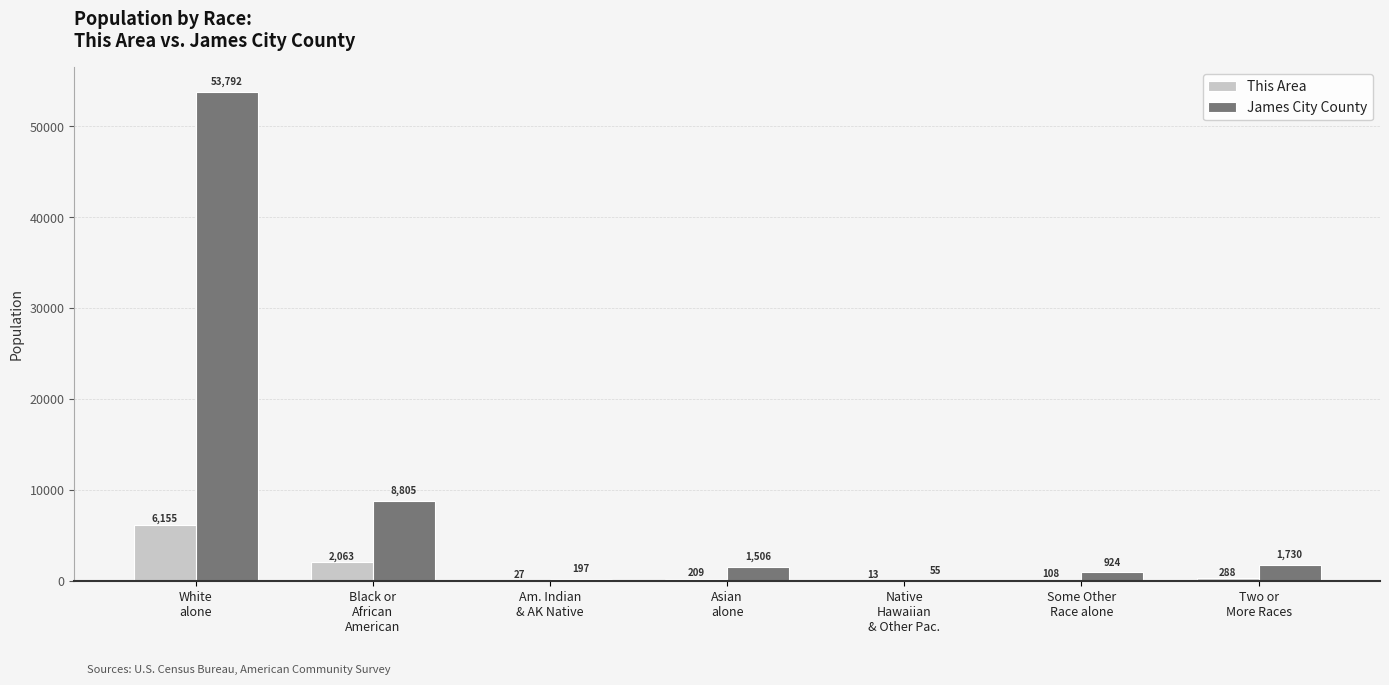

Which series has the largest total across all categories?

James City County